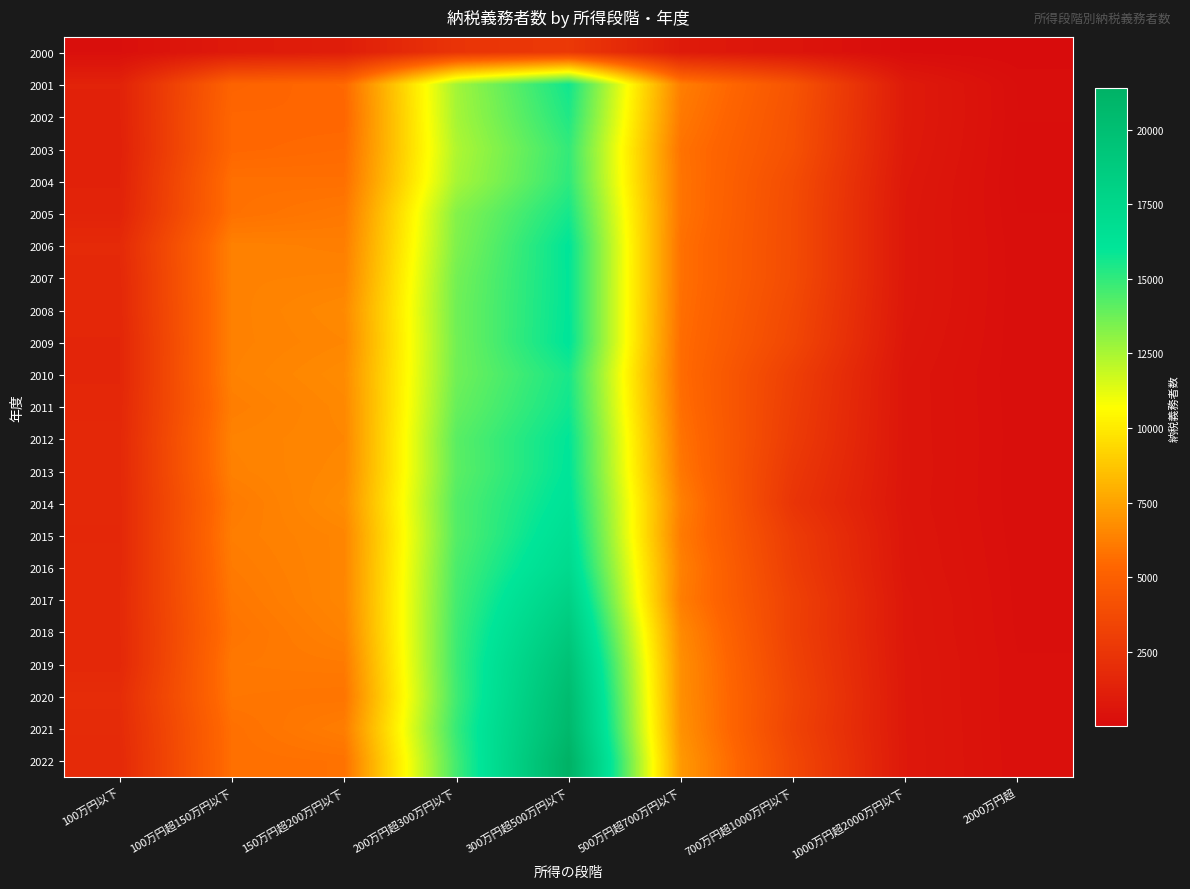

Which has a higher value, 2000万円超 or 100万円以下?

100万円以下